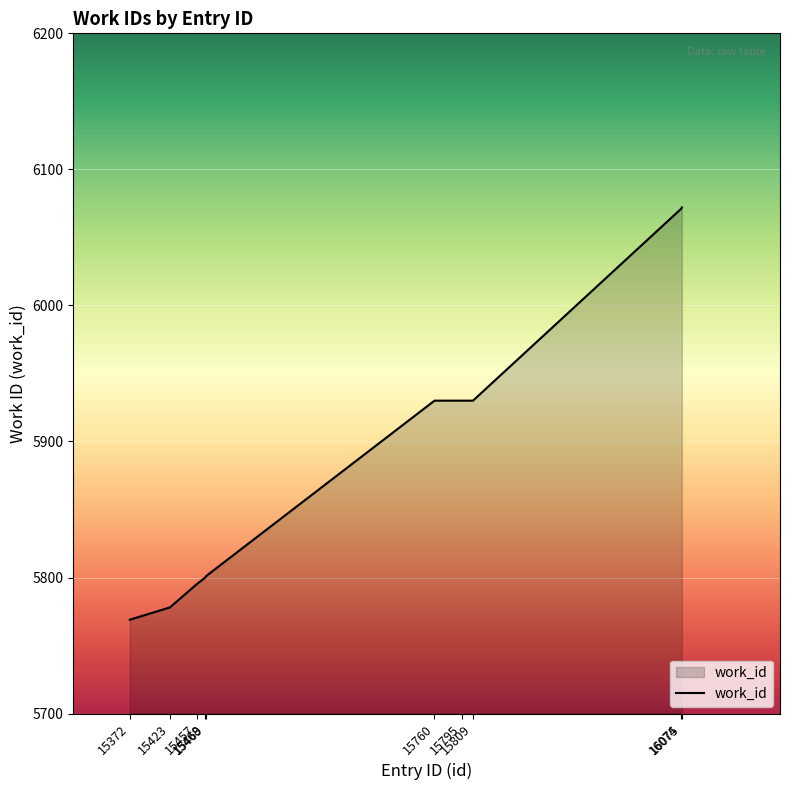

What value does the data have at 15760, to the nearest 5?

5930